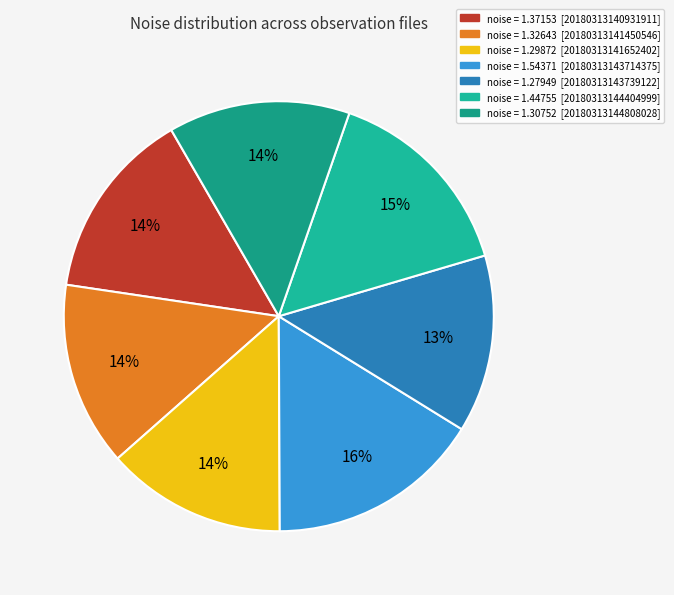

How many segments does this pie chart have?

7